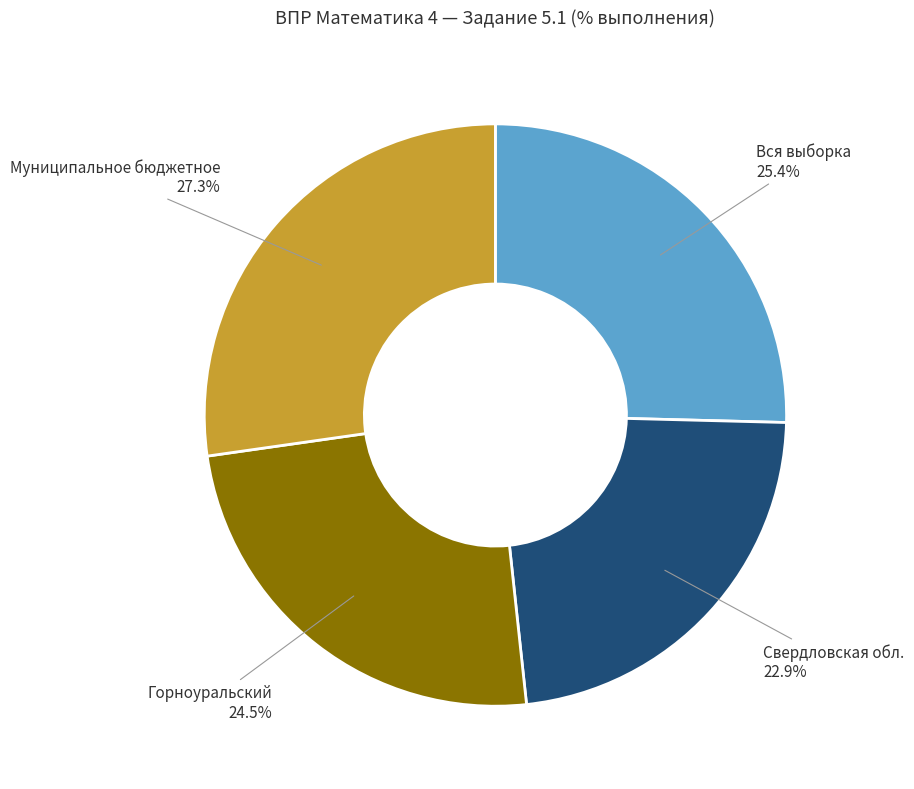

Is there a majority slice in this chart?

No